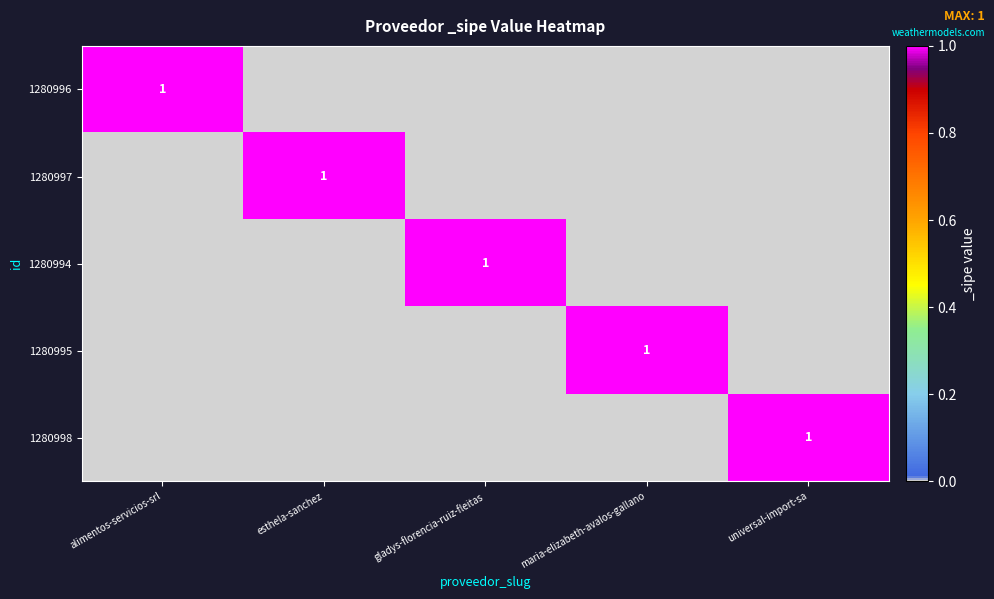

What is the sum of all 1280995 values?

1